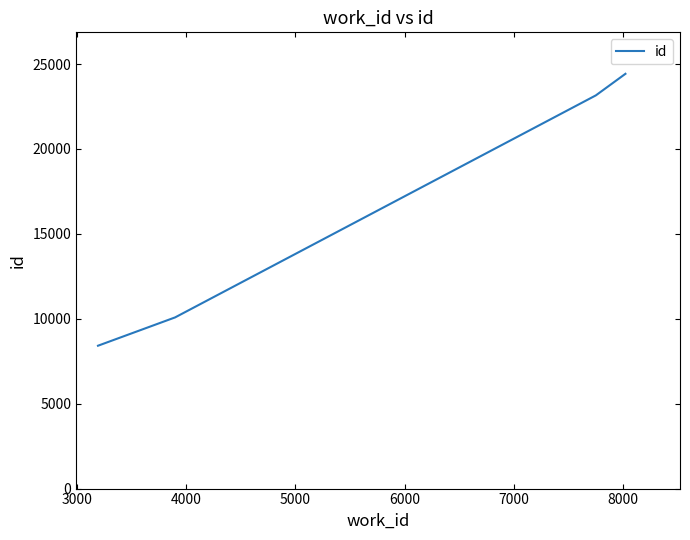

What is the difference between the maximum and minimum values?

16014